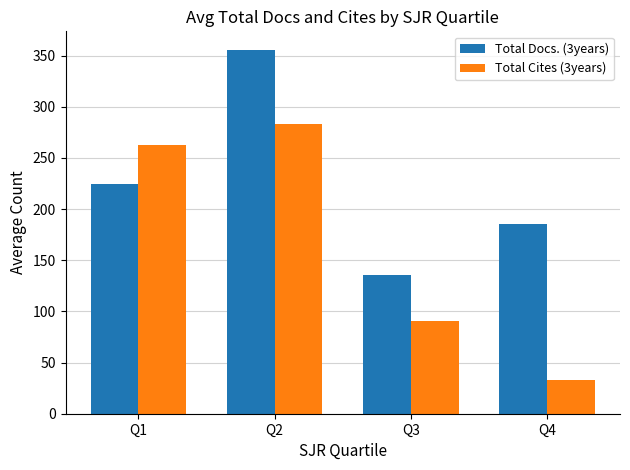

What is the value of the Total Cites (3years) bar at the 1st from the left?

263